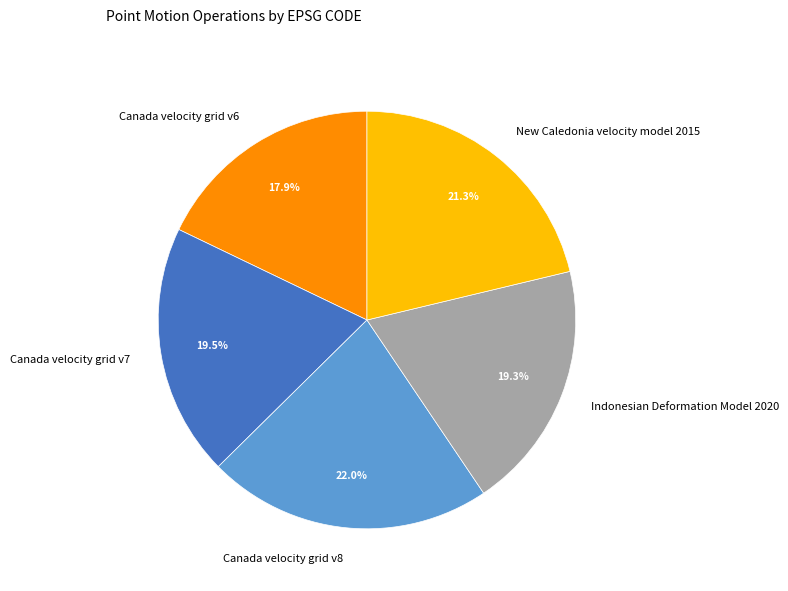

Is the sum of Canada velocity grid v7 and Canada velocity grid v6 greater than half?

No